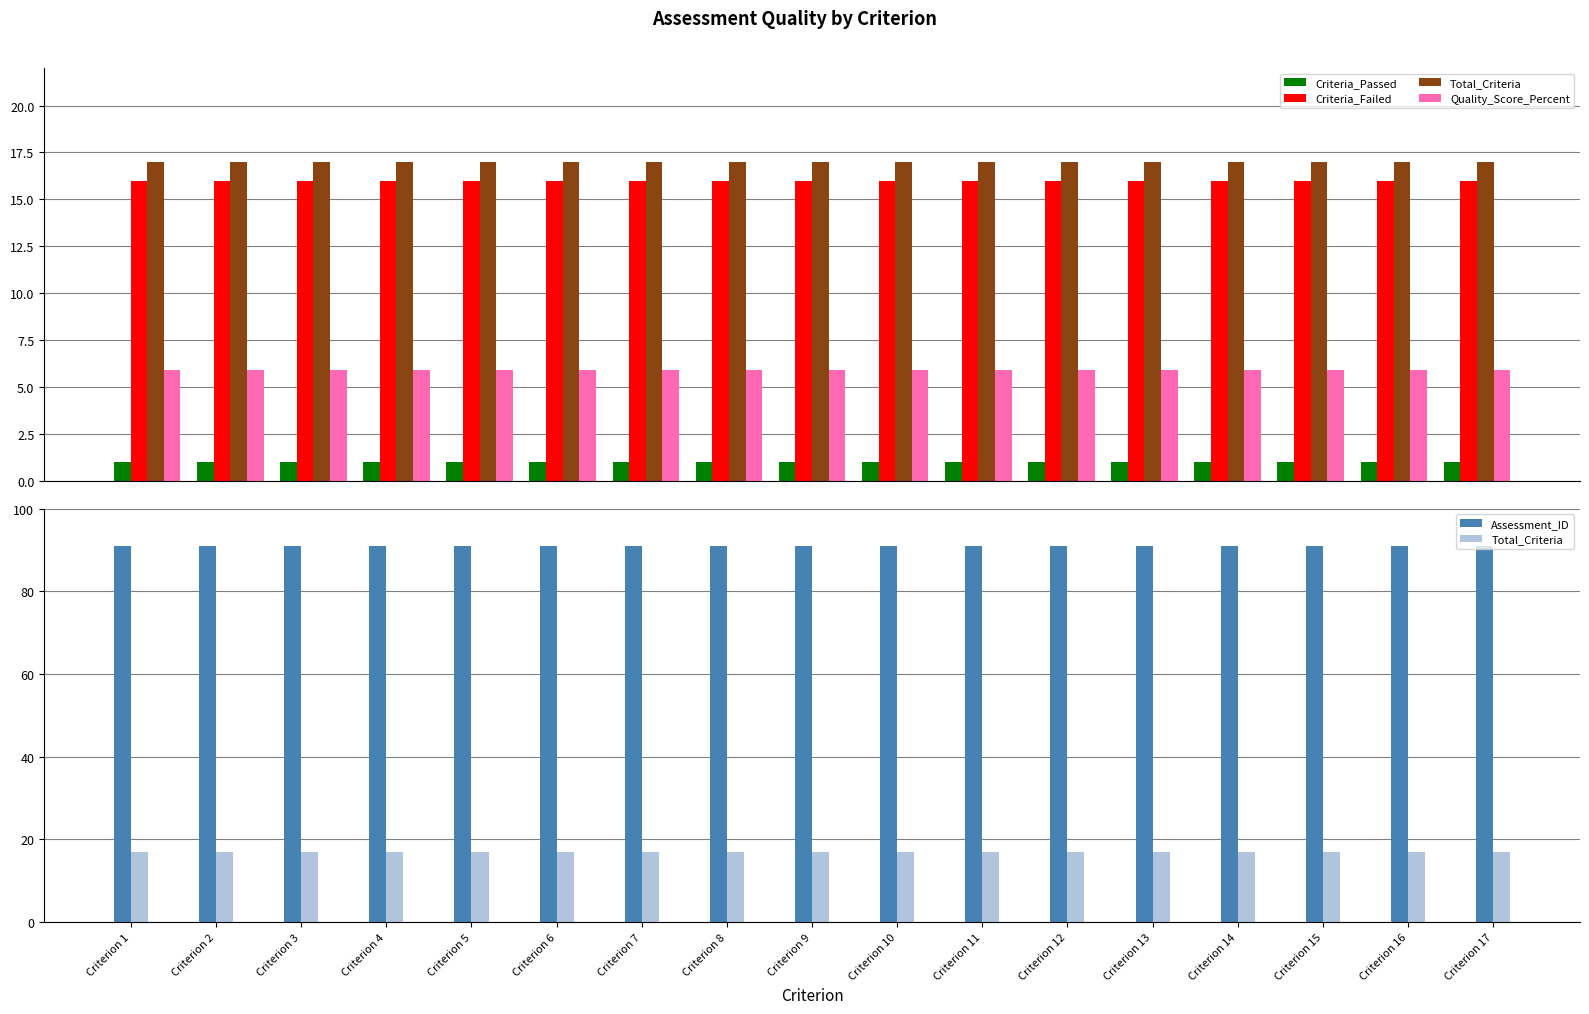

Reading right to left, list all the values displayed in this chart.

Criteria_Passed: 1.0	1.0	1.0	1.0	1.0	1.0	1.0	1.0	1.0	1.0	1.0	1.0	1.0	1.0	1.0	1.0	1.0
Criteria_Failed: 16.0	16.0	16.0	16.0	16.0	16.0	16.0	16.0	16.0	16.0	16.0	16.0	16.0	16.0	16.0	16.0	16.0
Total_Criteria: 17.0	17.0	17.0	17.0	17.0	17.0	17.0	17.0	17.0	17.0	17.0	17.0	17.0	17.0	17.0	17.0	17.0
Quality_Score_Percent: 5.9	5.9	5.9	5.9	5.9	5.9	5.9	5.9	5.9	5.9	5.9	5.9	5.9	5.9	5.9	5.9	5.9
Assessment_ID: 91.0	91.0	91.0	91.0	91.0	91.0	91.0	91.0	91.0	91.0	91.0	91.0	91.0	91.0	91.0	91.0	91.0